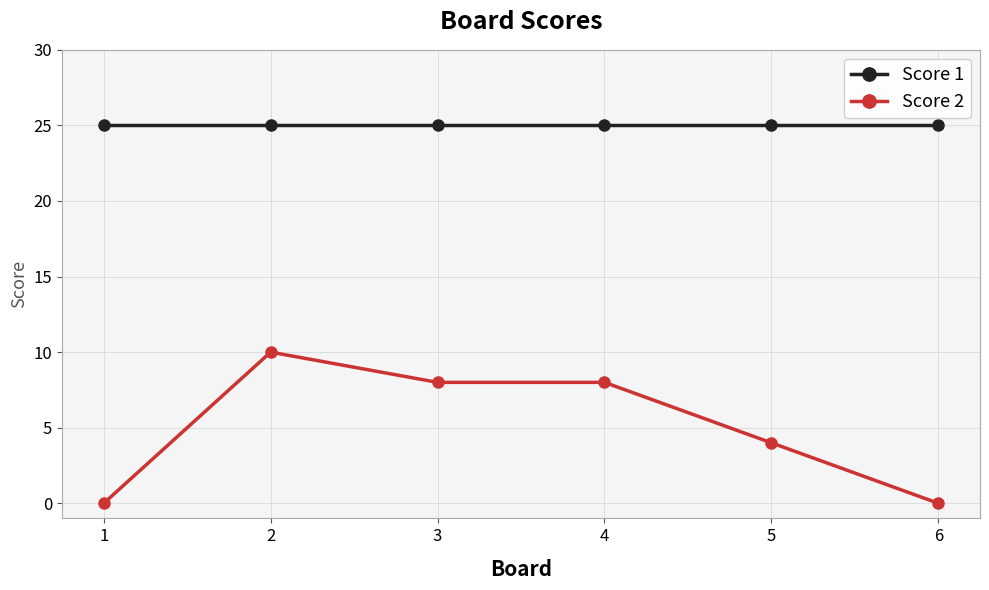

Reading left to right, what are all the values shown in this chart?

Score 1: 1=25	2=25	3=25	4=25	5=25	6=25
Score 2: 1=0	2=10	3=8	4=8	5=4	6=0